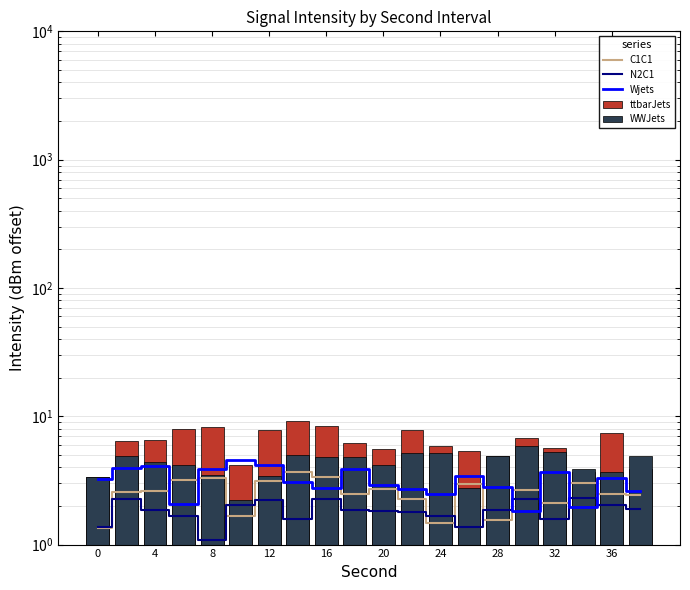

Does the chart contain any negative values?

No